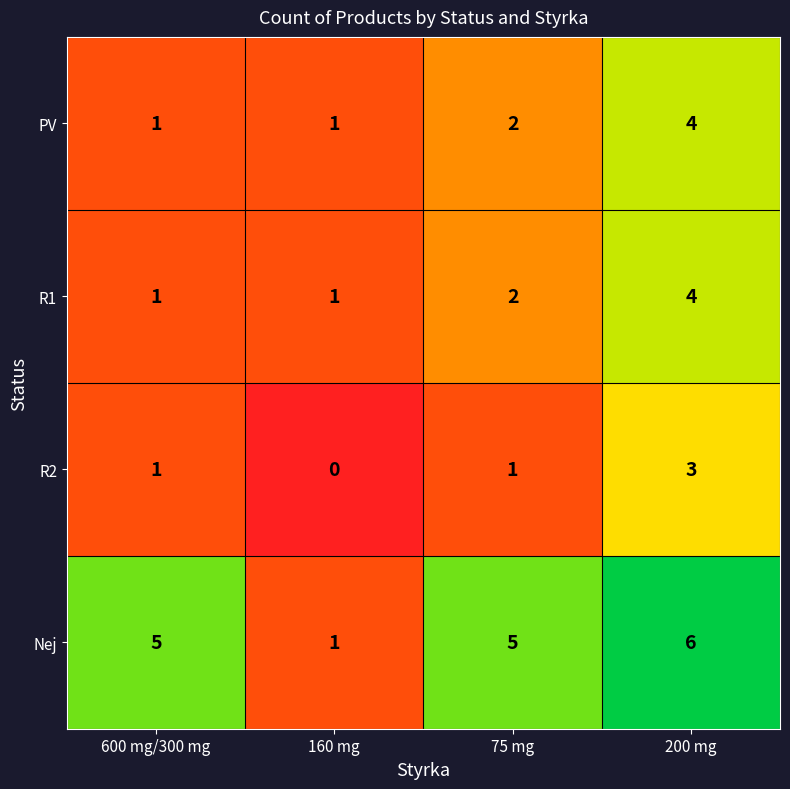

Is it true that Nej equals 6 at 200 mg?

True